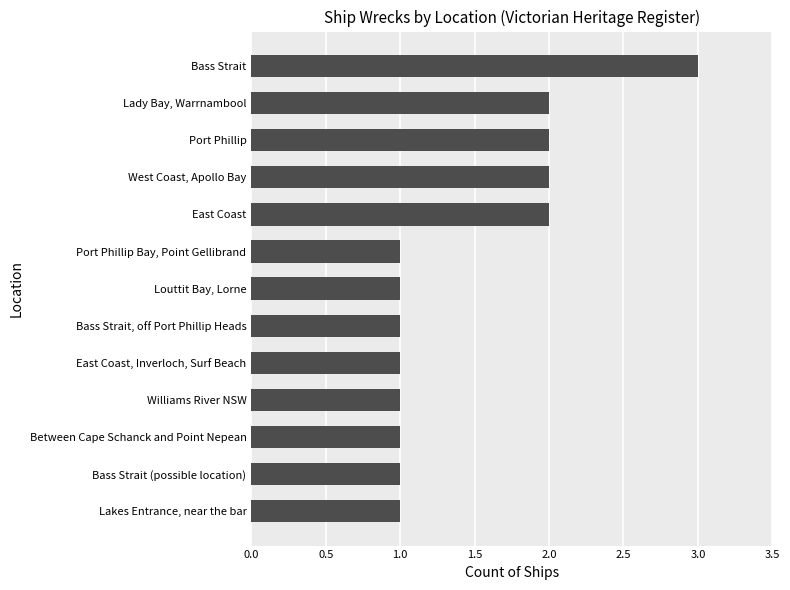

How many distinct data groups are displayed?

1